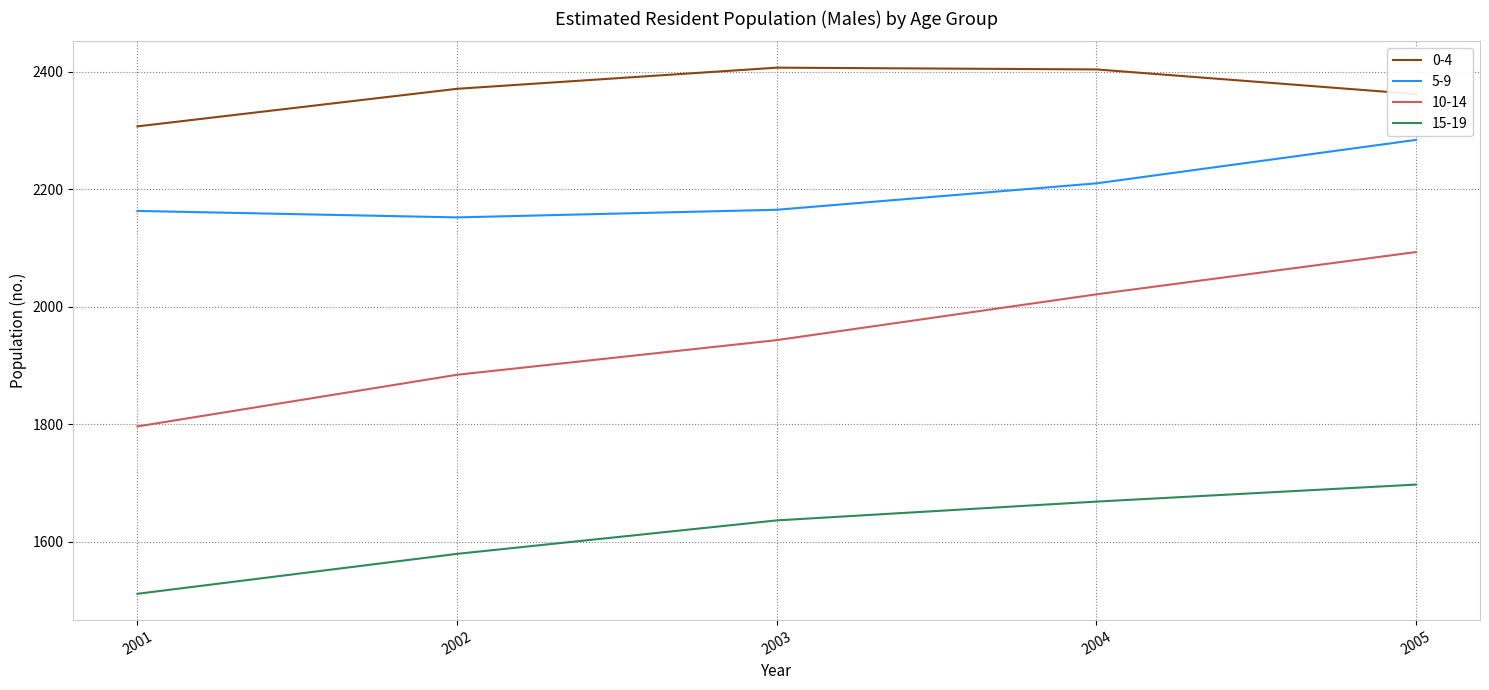

Between 2001 and 2005, which series saw the biggest shift?

10-14